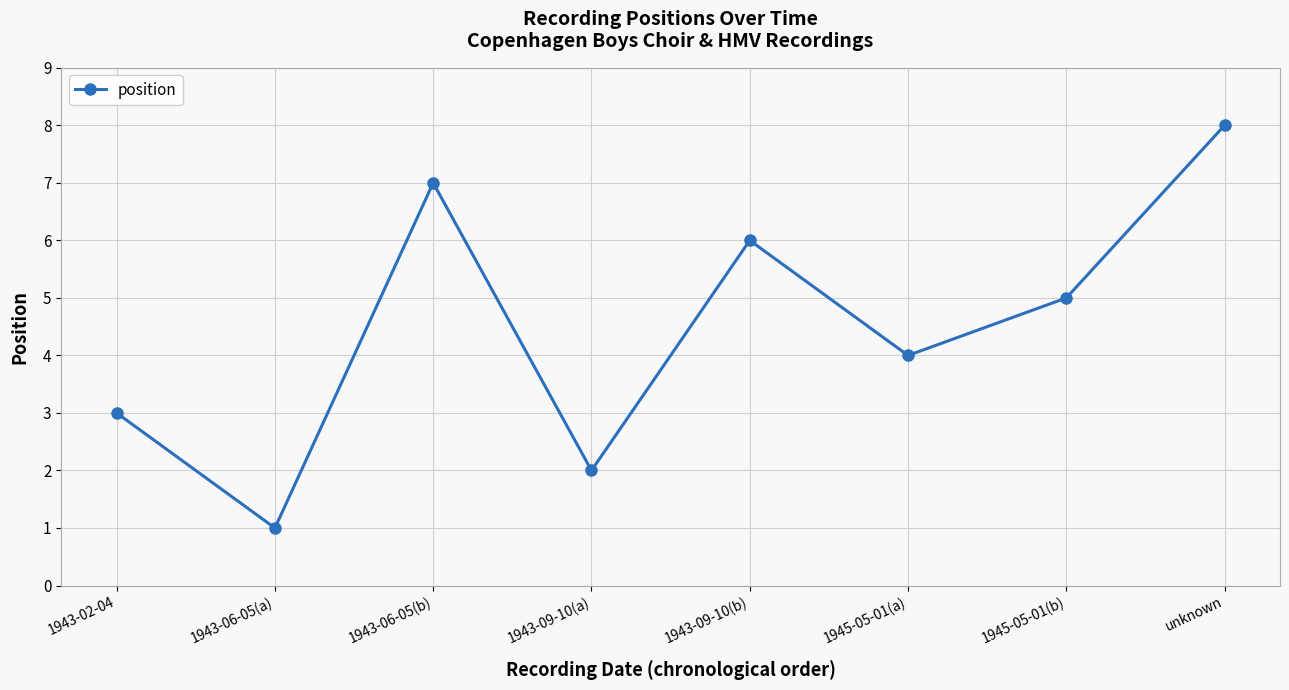

How many distinct data groups are displayed?

1